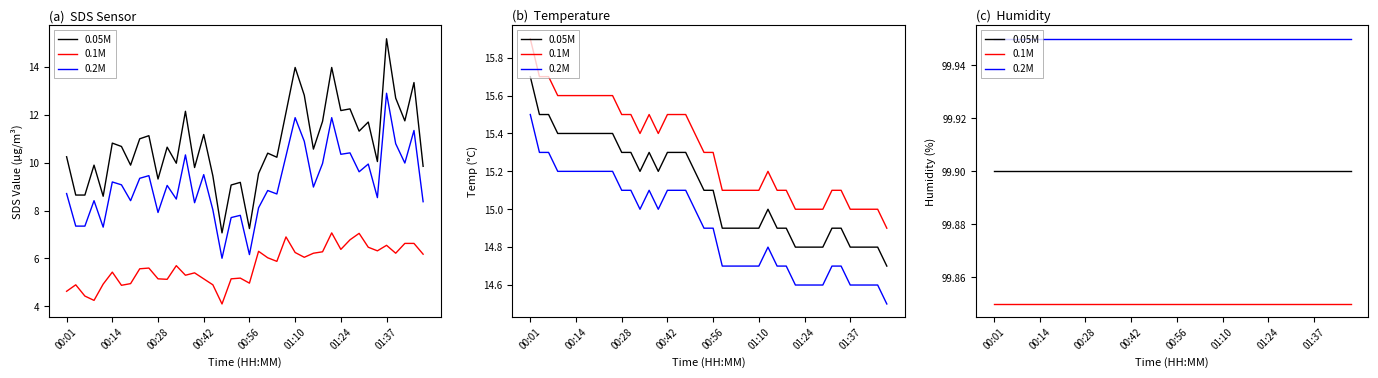

What is the total value across all series at 23?

299.7